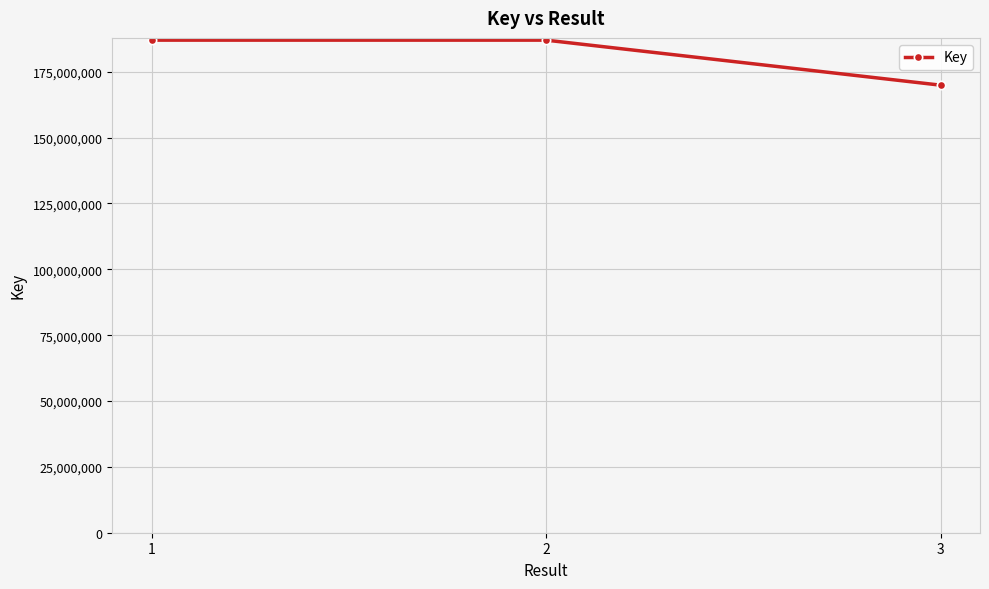

Read the value at 3, to the nearest 10.

169898710